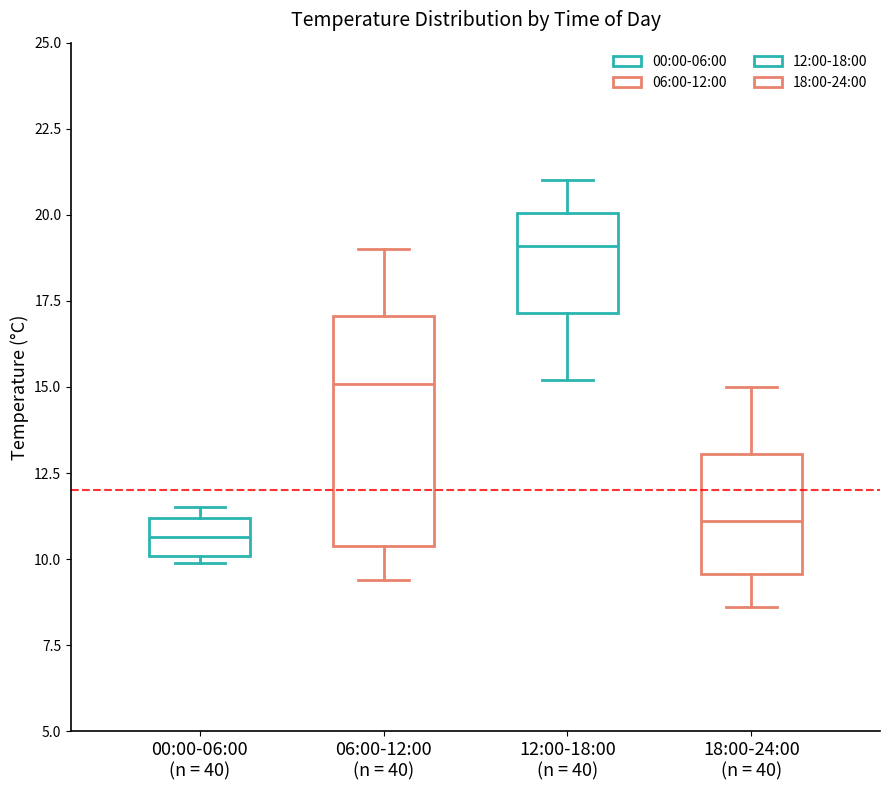

Where does the median line of the box for 12:00-18:00 (n = 40) sit on the y-axis? The values are not printed on the chart, so give them approximately, as read against the axis.

19.0